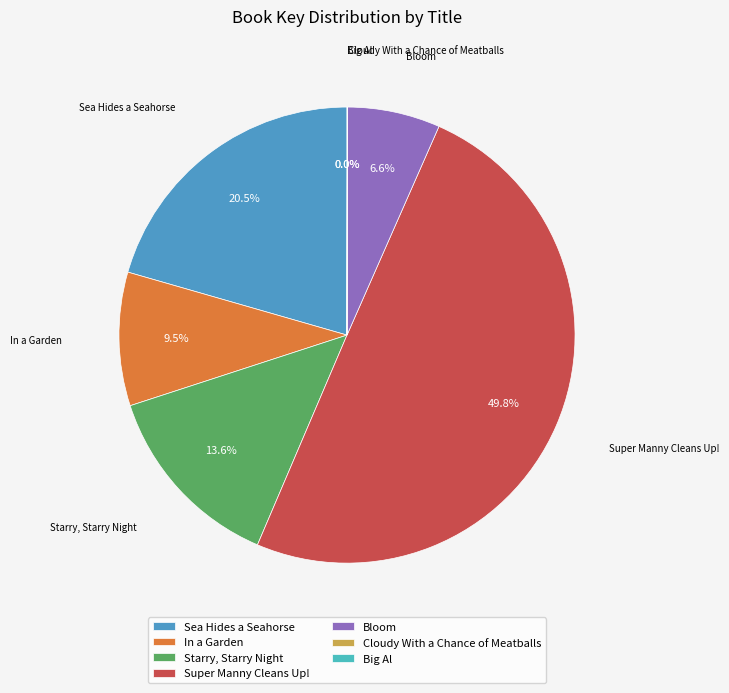

What is the ratio of the value at Starry, Starry Night to the value at Bloom?

2.1